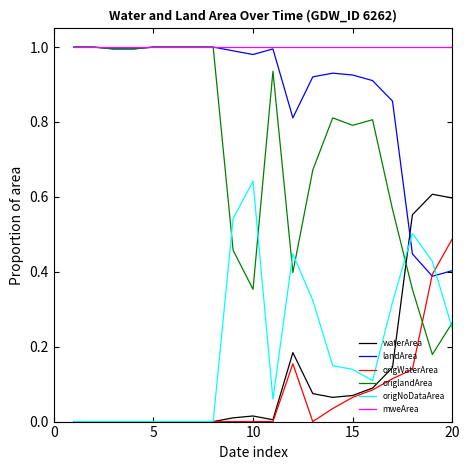

What is the sum of all mweArea values?

20.0